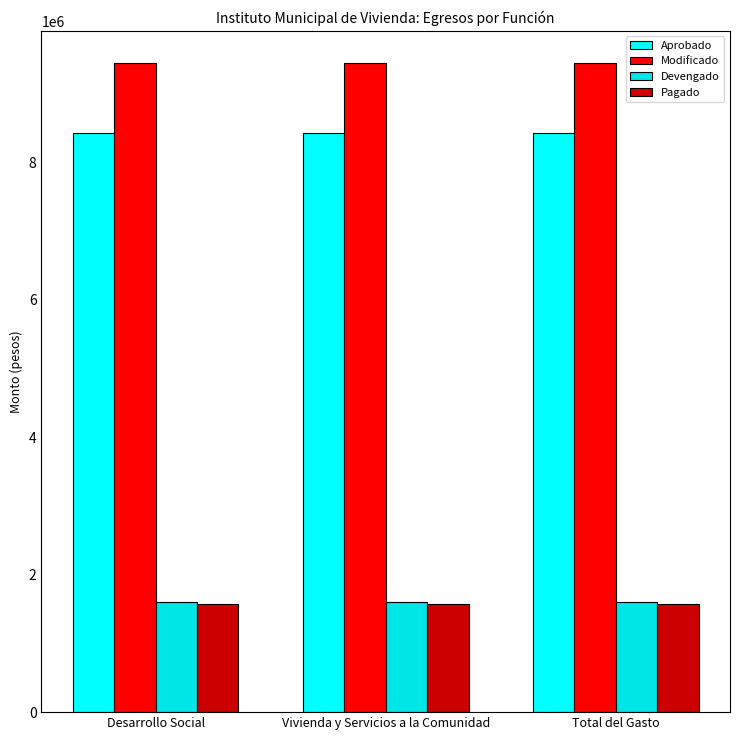

True or false: Pagado has a value of 875315.4 at Vivienda y Servicios a la Comunidad.

False